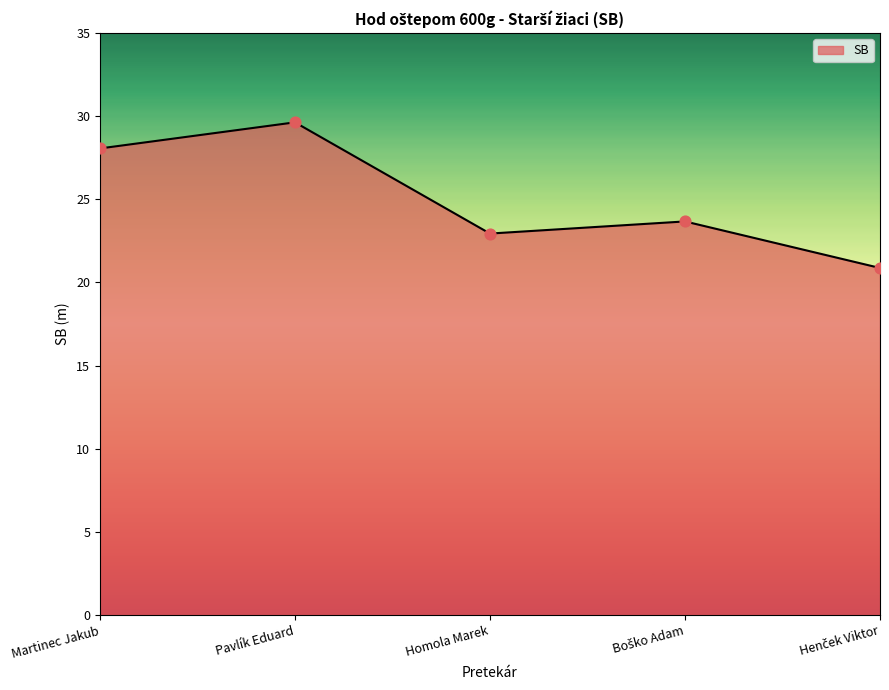

What is the change in value from Martinec Jakub to Pavlík Eduard?

+1.6